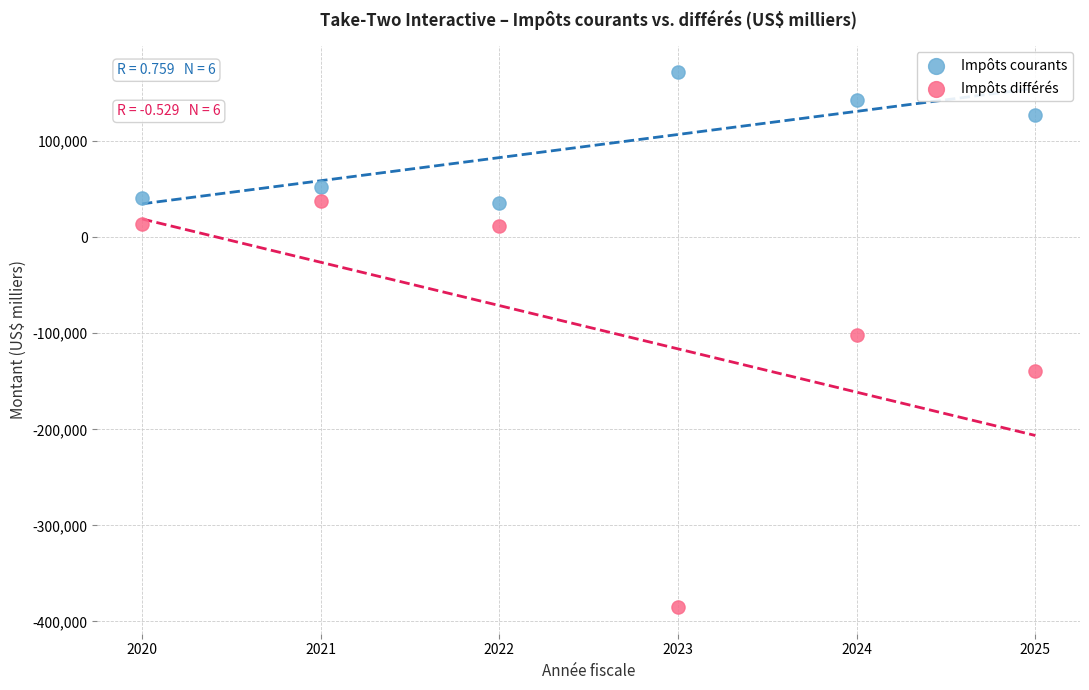

What are all the series names shown in the legend?

Impôts courants, Impôts différés